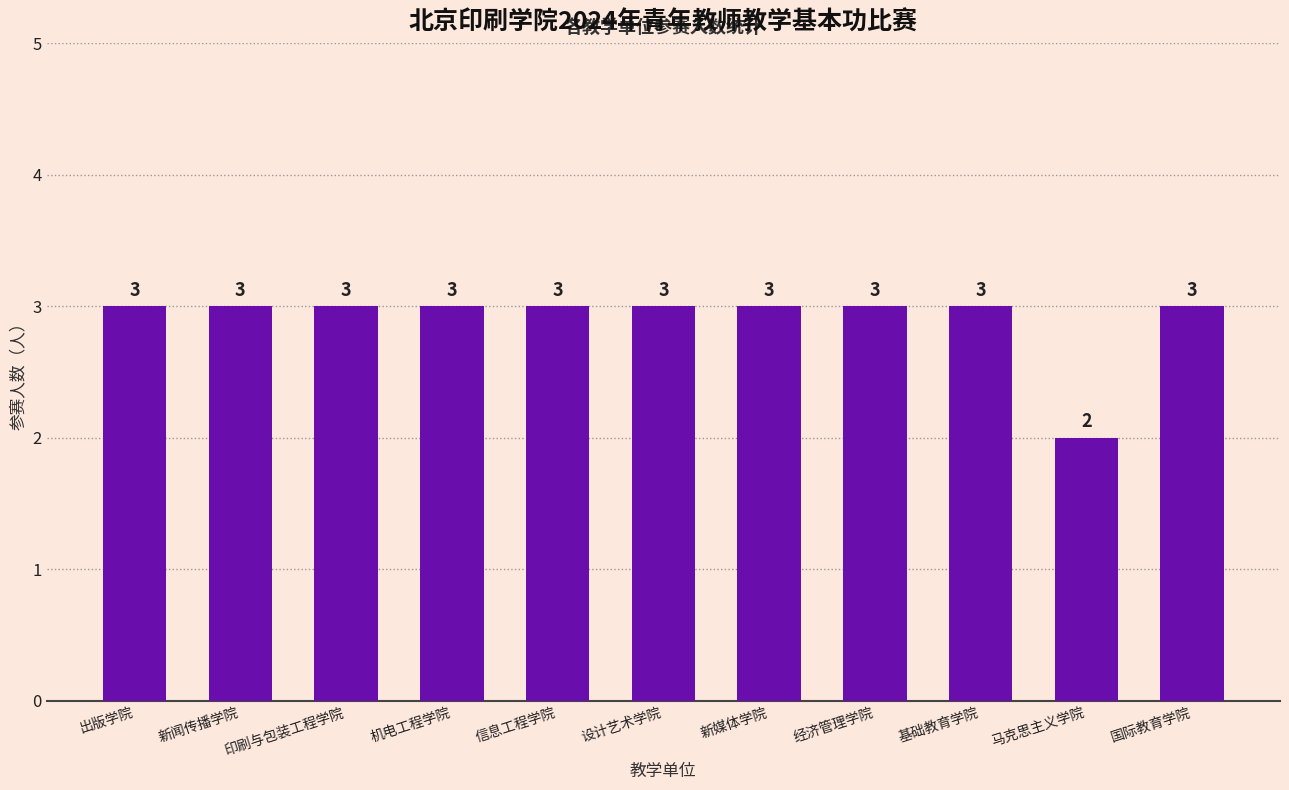

Reading left to right, list all the values displayed in this chart.

出版学院=3	新闻传播学院=3	印刷与包装工程学院=3	机电工程学院=3	信息工程学院=3	设计艺术学院=3	新媒体学院=3	经济管理学院=3	基础教育学院=3	马克思主义学院=2	国际教育学院=3